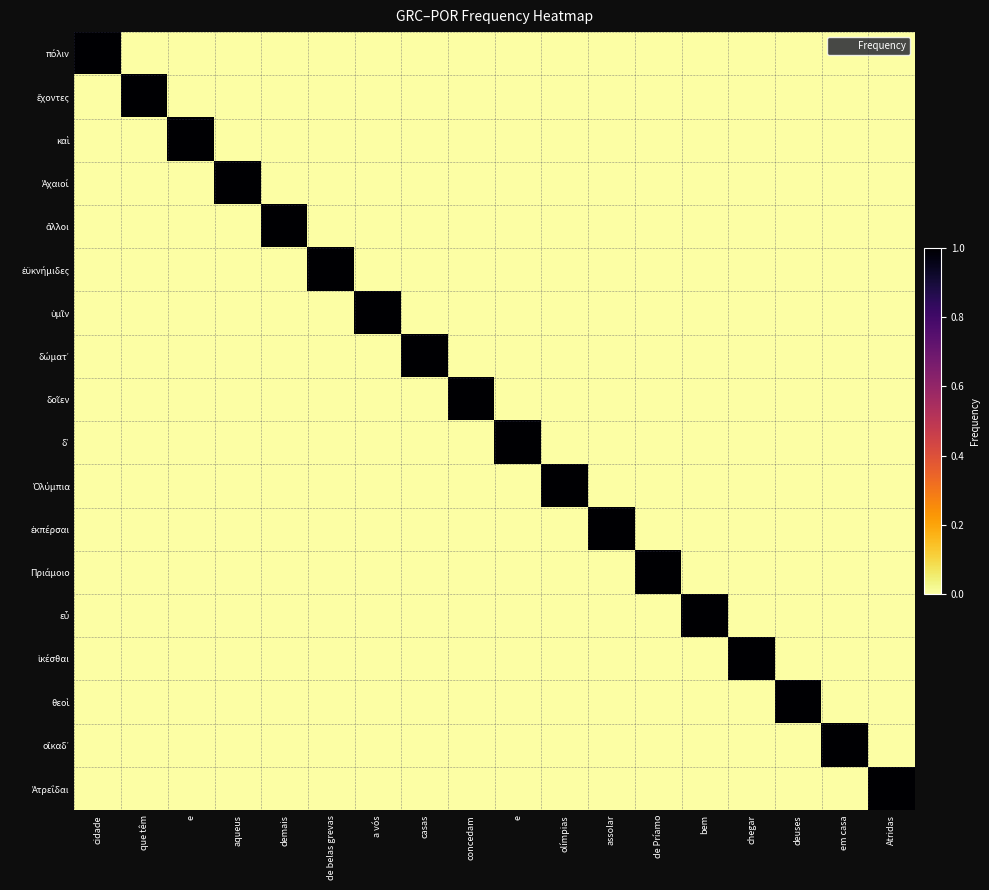

Which series has the largest total across all categories?

πόλιν